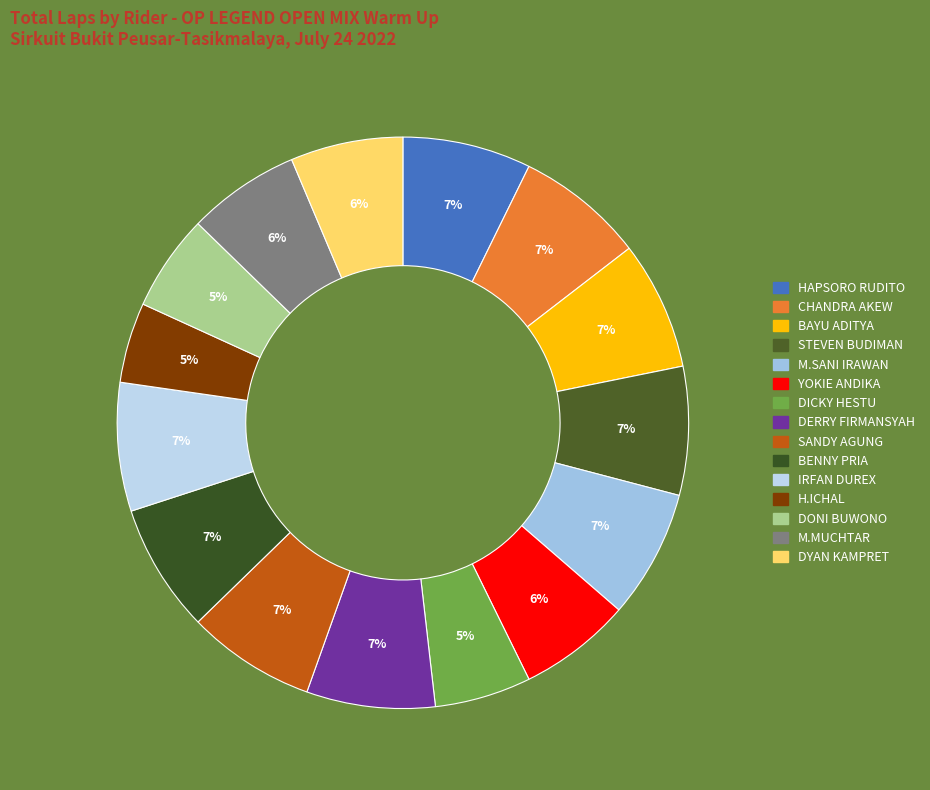

How many segments does this pie chart have?

15